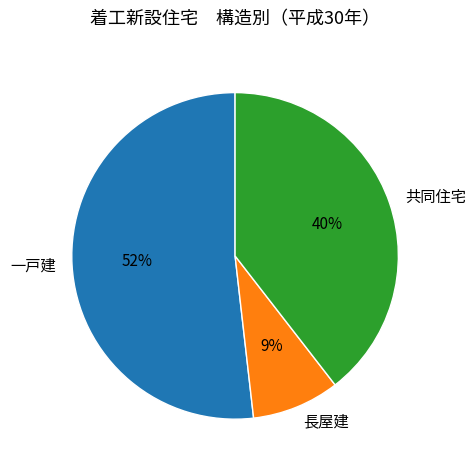

To the nearest percent, what is the difference between the largest and smallest slice percentages?

43%